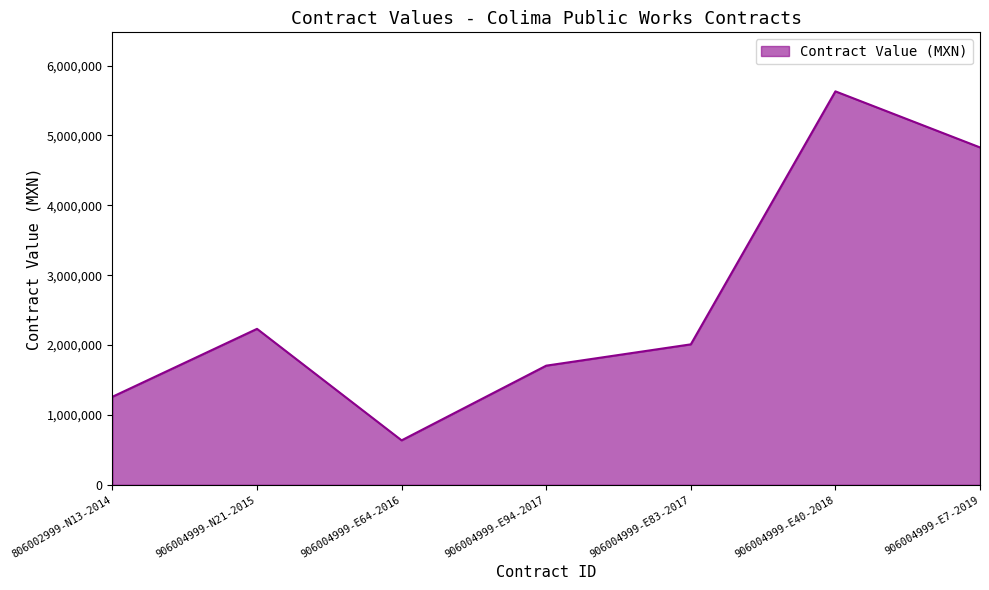

How many lines are shown in the chart?

1